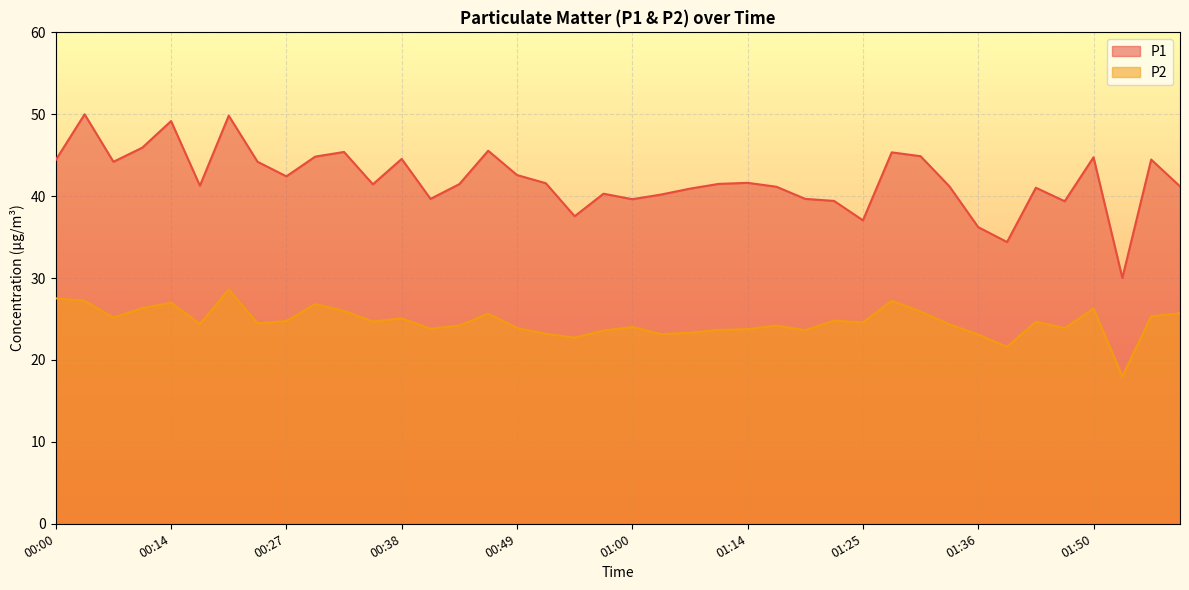

True or false: P1 and P2 cross at least once.

False